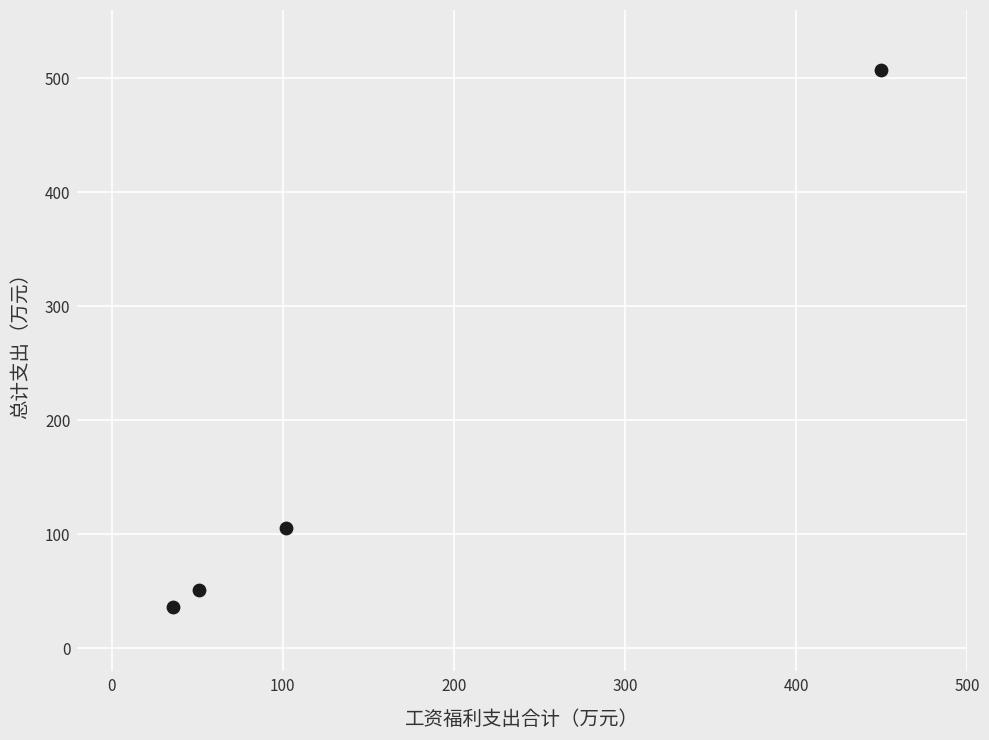

What Y value in the scatter plot is closest to 271?

106.0